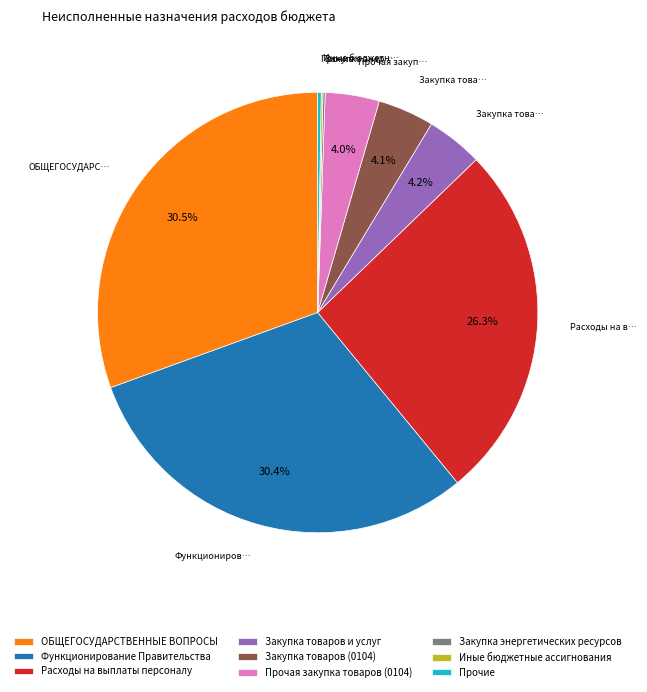

What percentage is the Функционирование Правительства slice, to the nearest percent?

30%